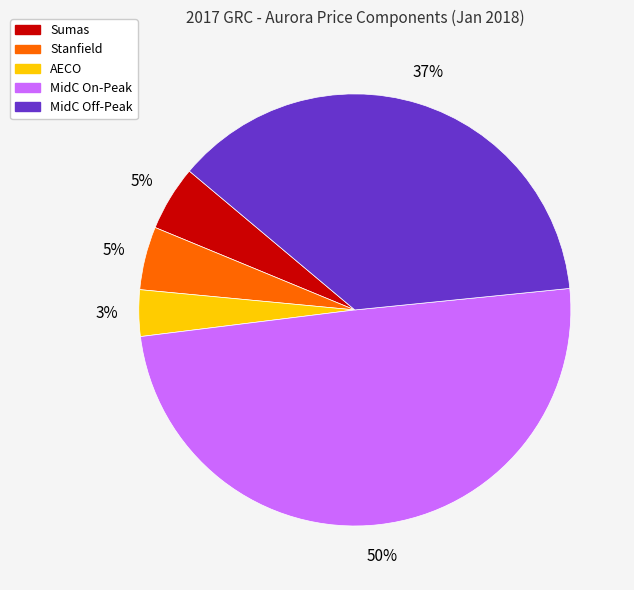

Count the number of slices in the pie.

5